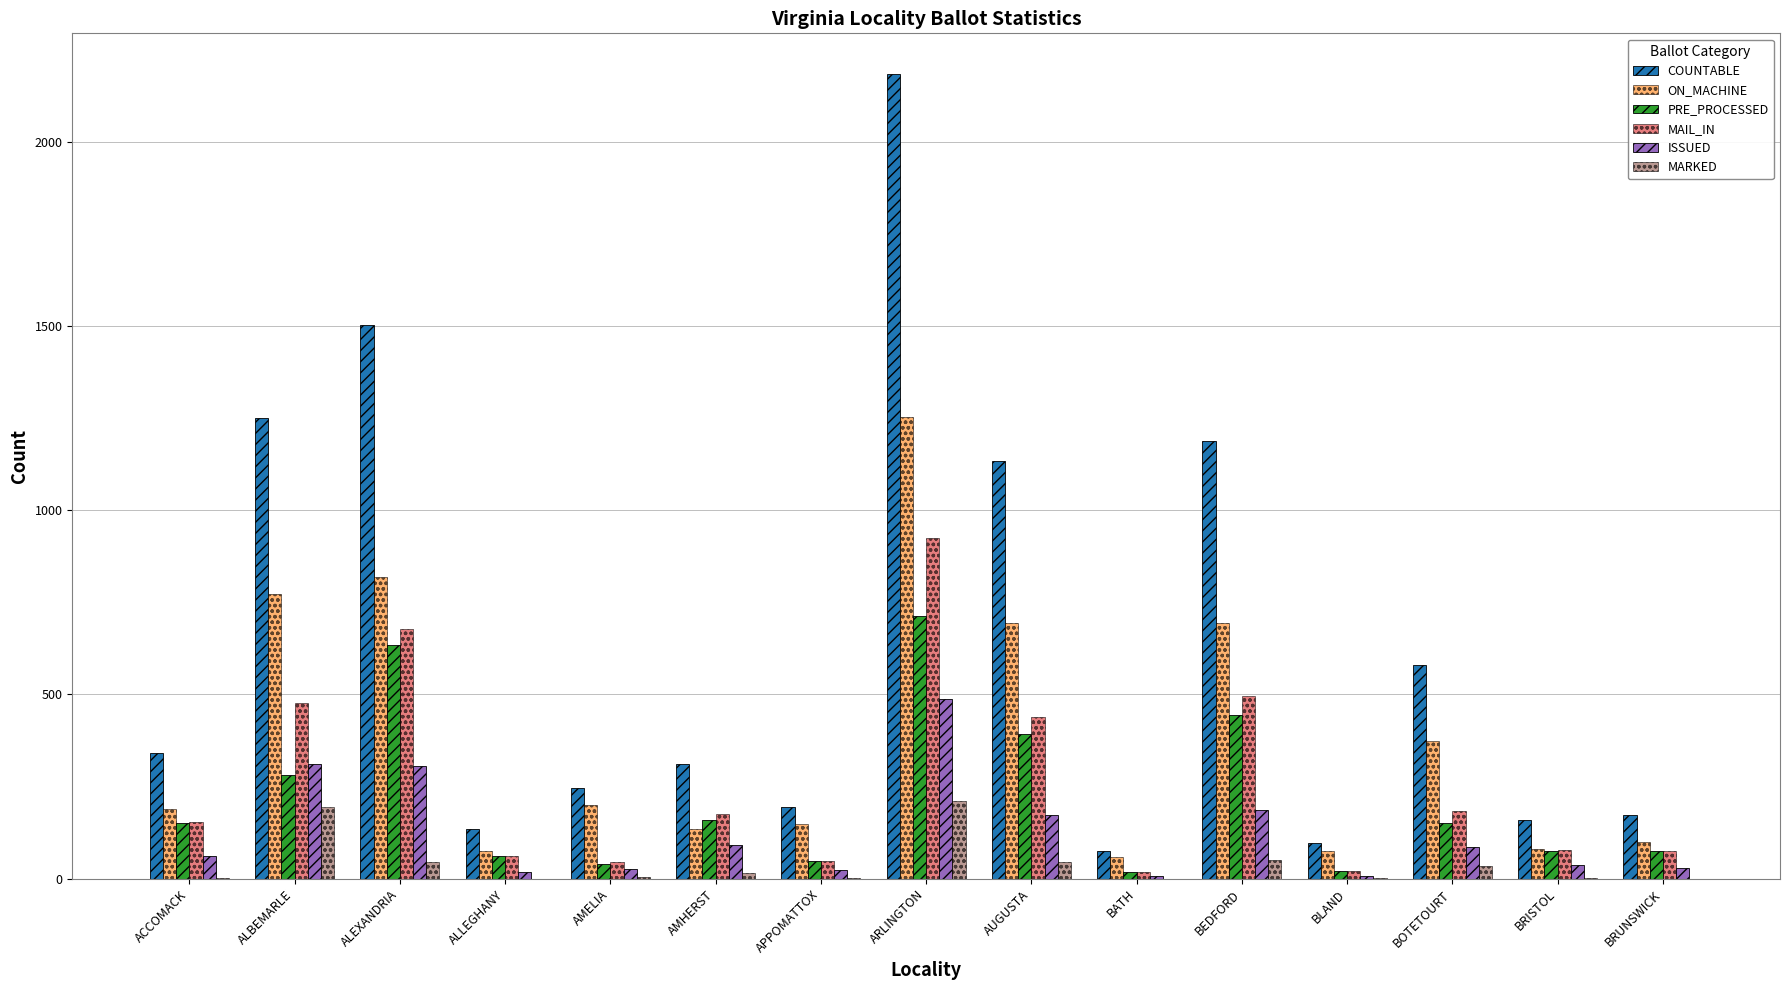

Does the chart contain stacked bars?

No